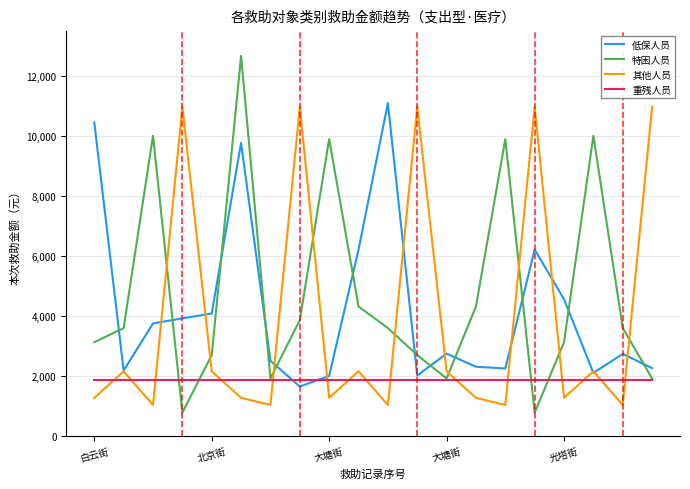

What is the maximum value shown in the chart?

12676.1